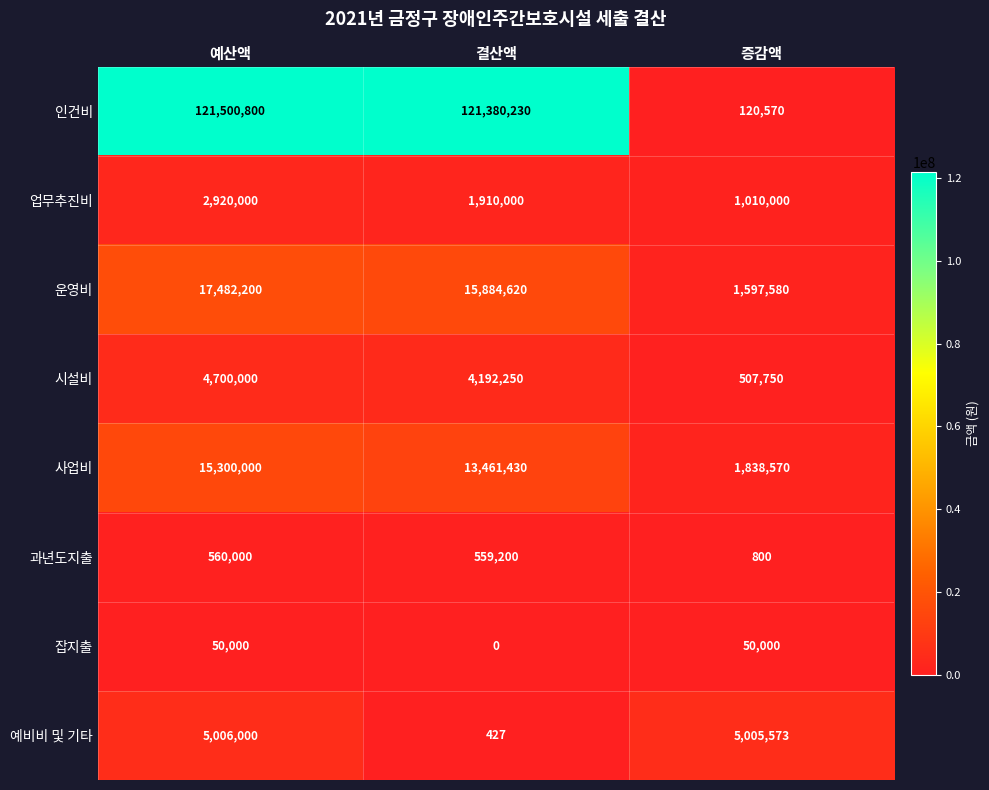

Count the 업무추진비 values in the range 1010000 to 2920000.

3